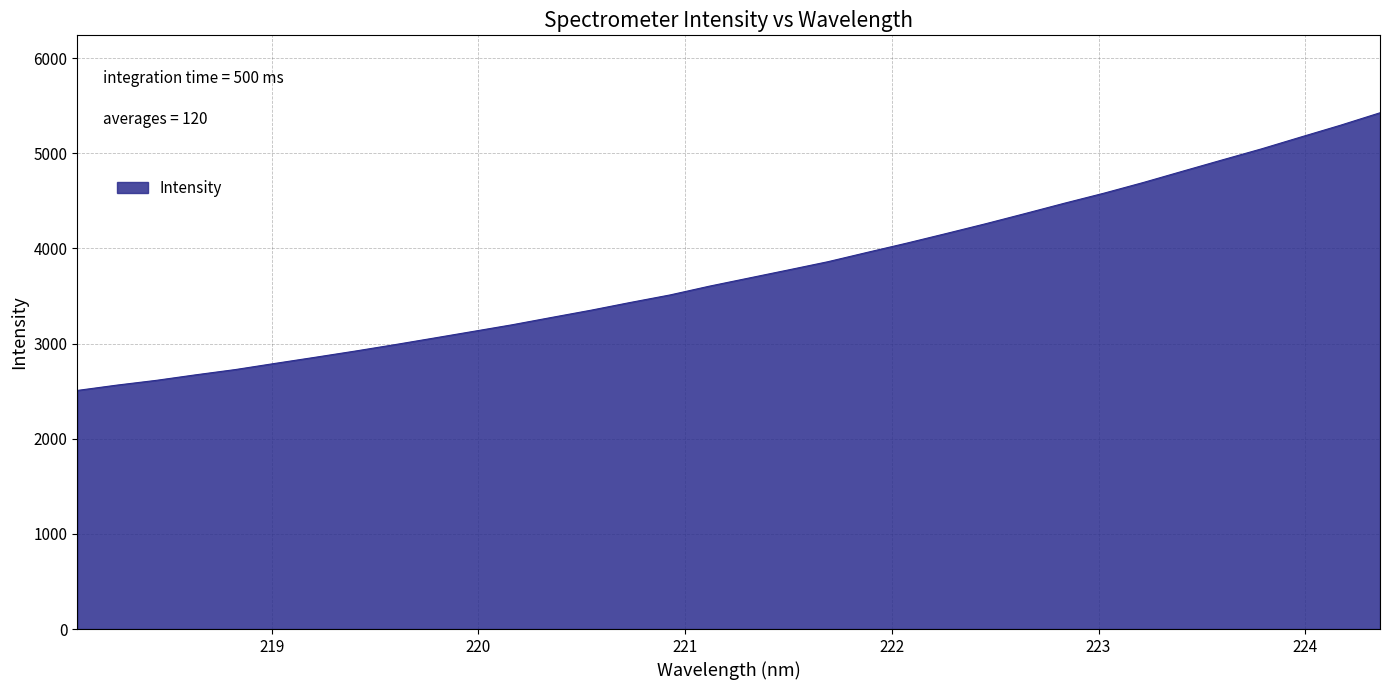

What is the greatest value displayed?

5425.0